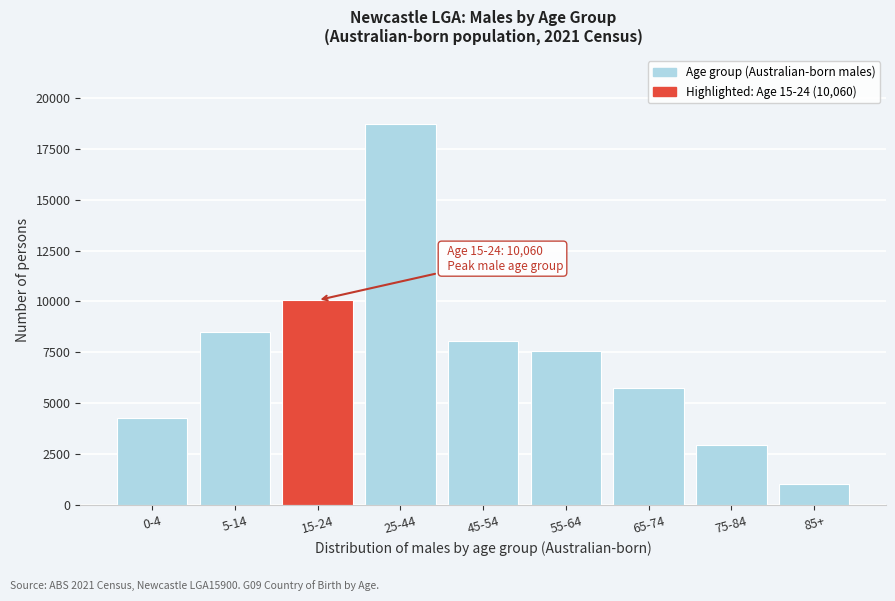

Reading right to left, extract all data points from this chart.

85+=1042	75-84=2963	65-74=5741	55-64=7579	45-54=8075	25-44=18710	15-24=10060	5-14=8517	0-4=4257